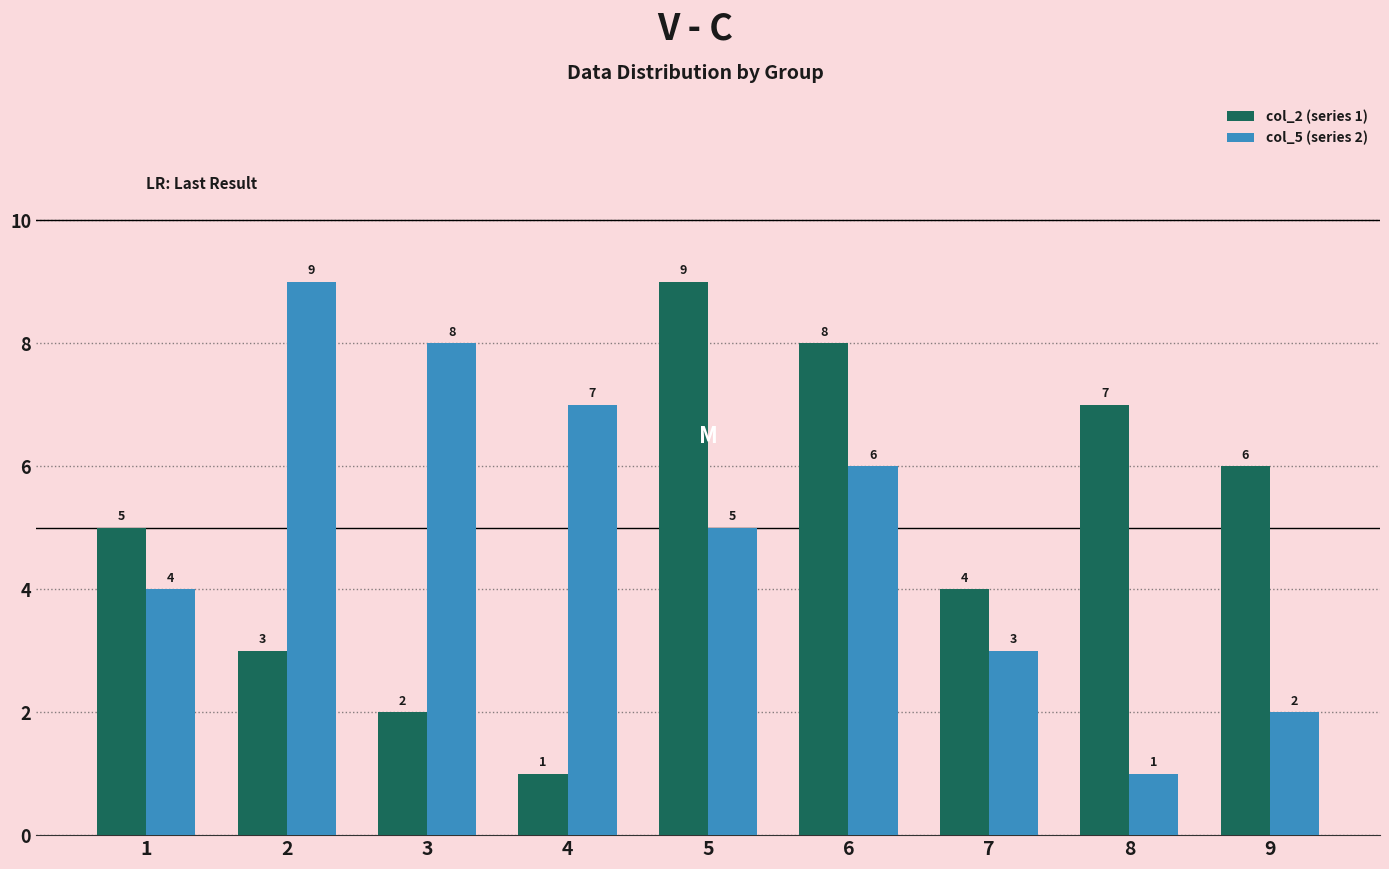

Read the col_5 (series 2) value at 5.

5